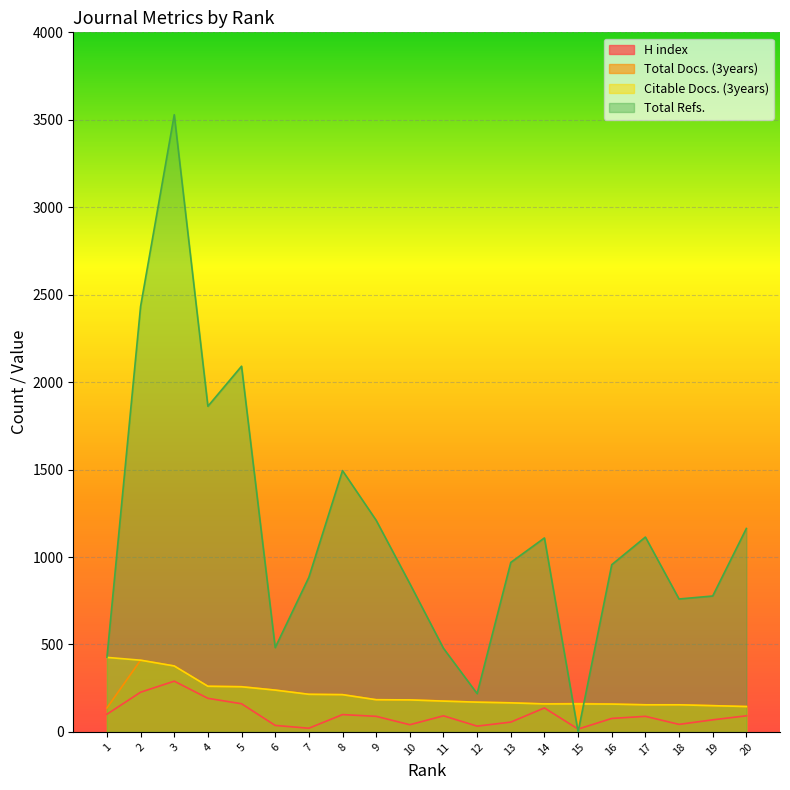

How many values in the Total Docs. (3years) series are below 177?

10